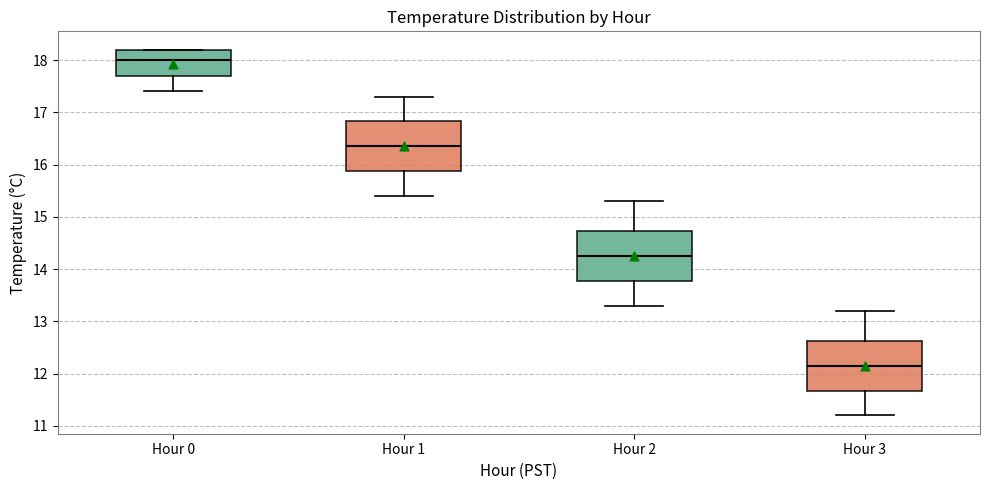

Reading left to right, transcribe this box plot: for each box, give where its median line is, the range the box spans, and where its two whiskers end, as read against the y-axis. The values are not printed on the chart, so give them approximately, as read against the axis.

Hour 0: median 18.0, box 17.7 to 18.2, whiskers 17.4 to 18.2
Hour 1: median 16.4, box 15.9 to 16.8, whiskers 15.4 to 17.3
Hour 2: median 14.3, box 13.8 to 14.7, whiskers 13.3 to 15.3
Hour 3: median 12.2, box 11.7 to 12.6, whiskers 11.2 to 13.2